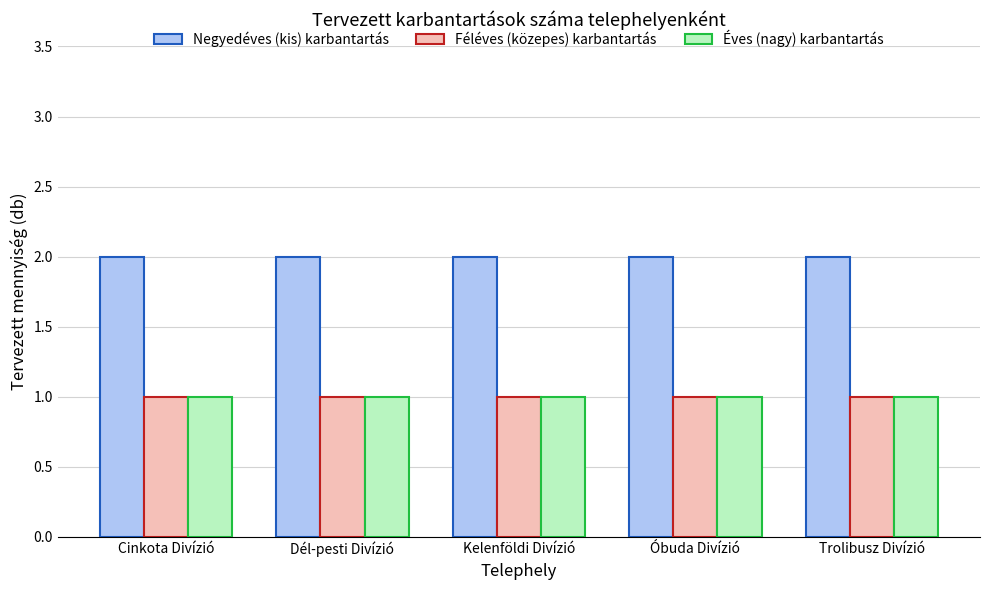

How many bars are there in total?

15